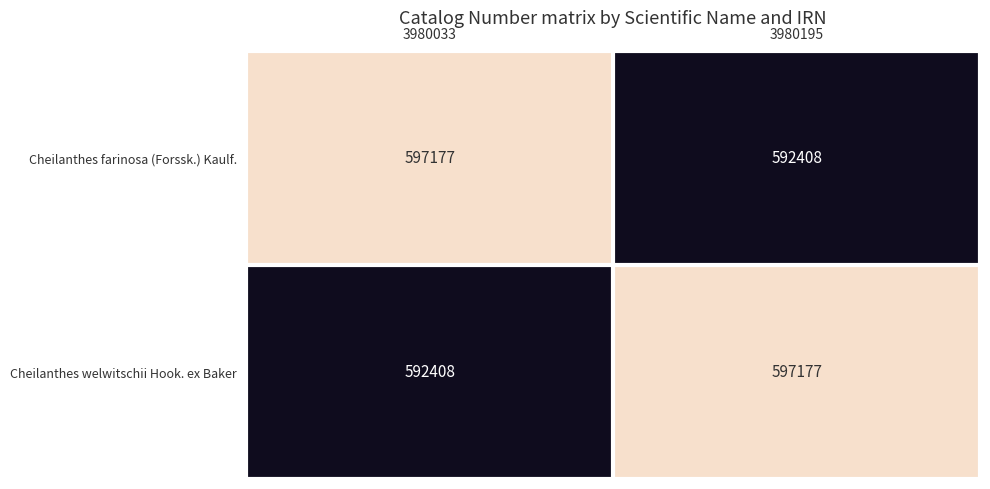

Is it true that Cheilanthes welwitschii Hook. ex Baker equals 597177 at 3980195?

True